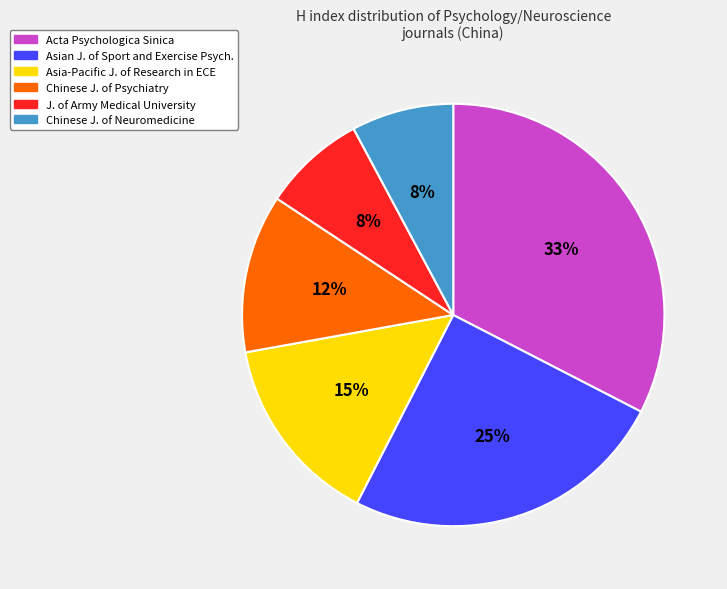

To the nearest percent, what is the average slice percentage?

17%